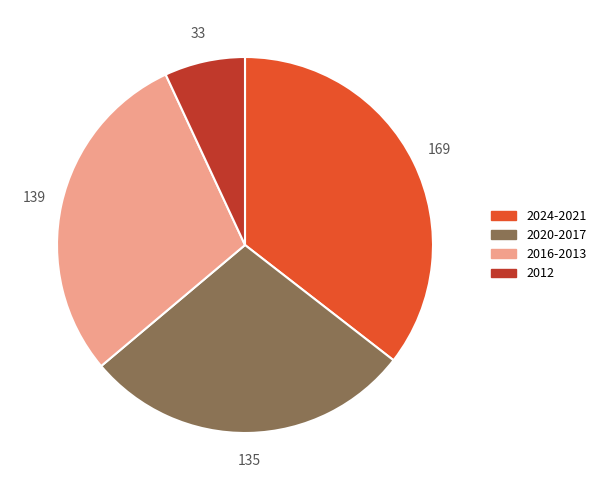

Which slice is the smallest?

2012